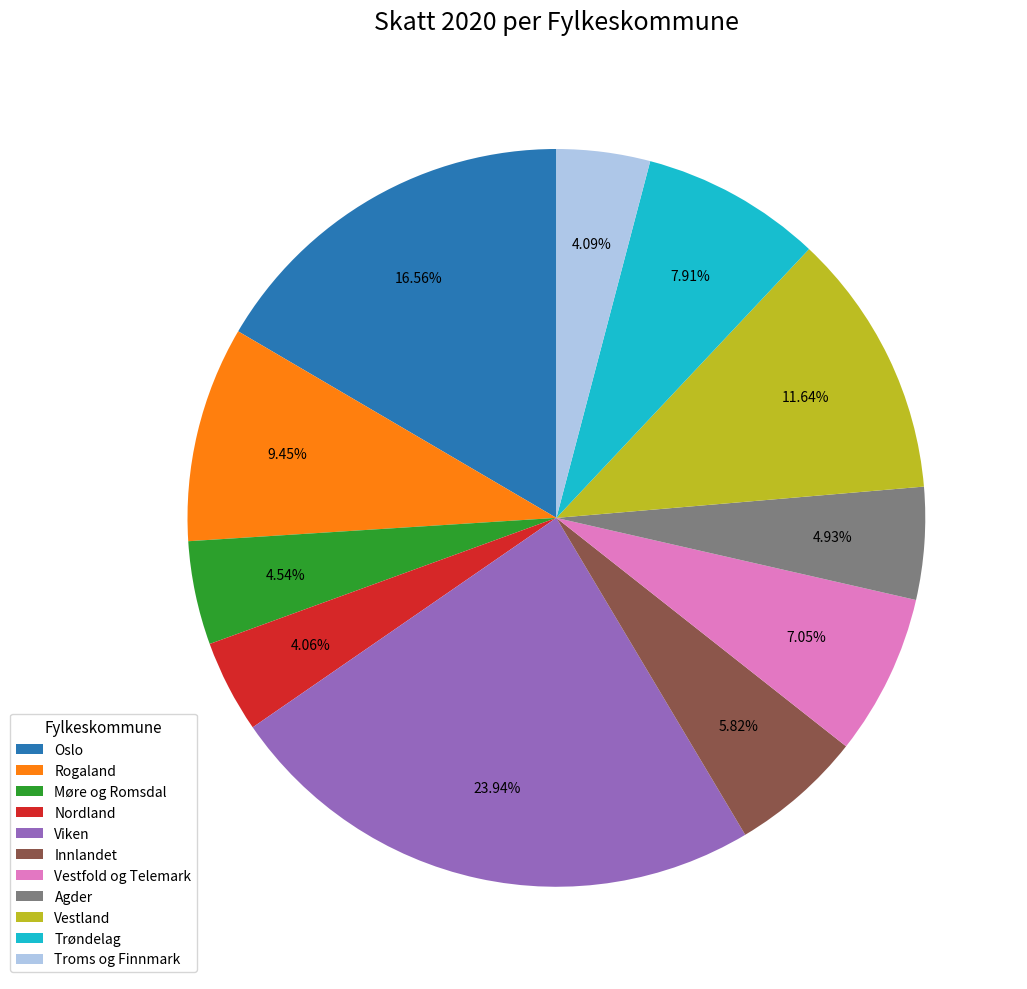

To the nearest percent, what is the difference between the Troms og Finnmark and Rogaland slice percentages?

5%